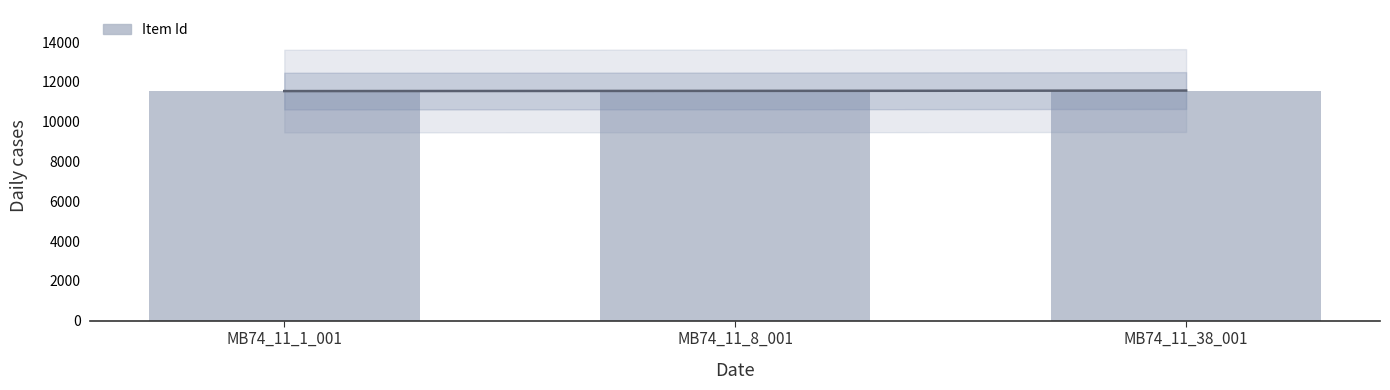

What is the average value?

11550